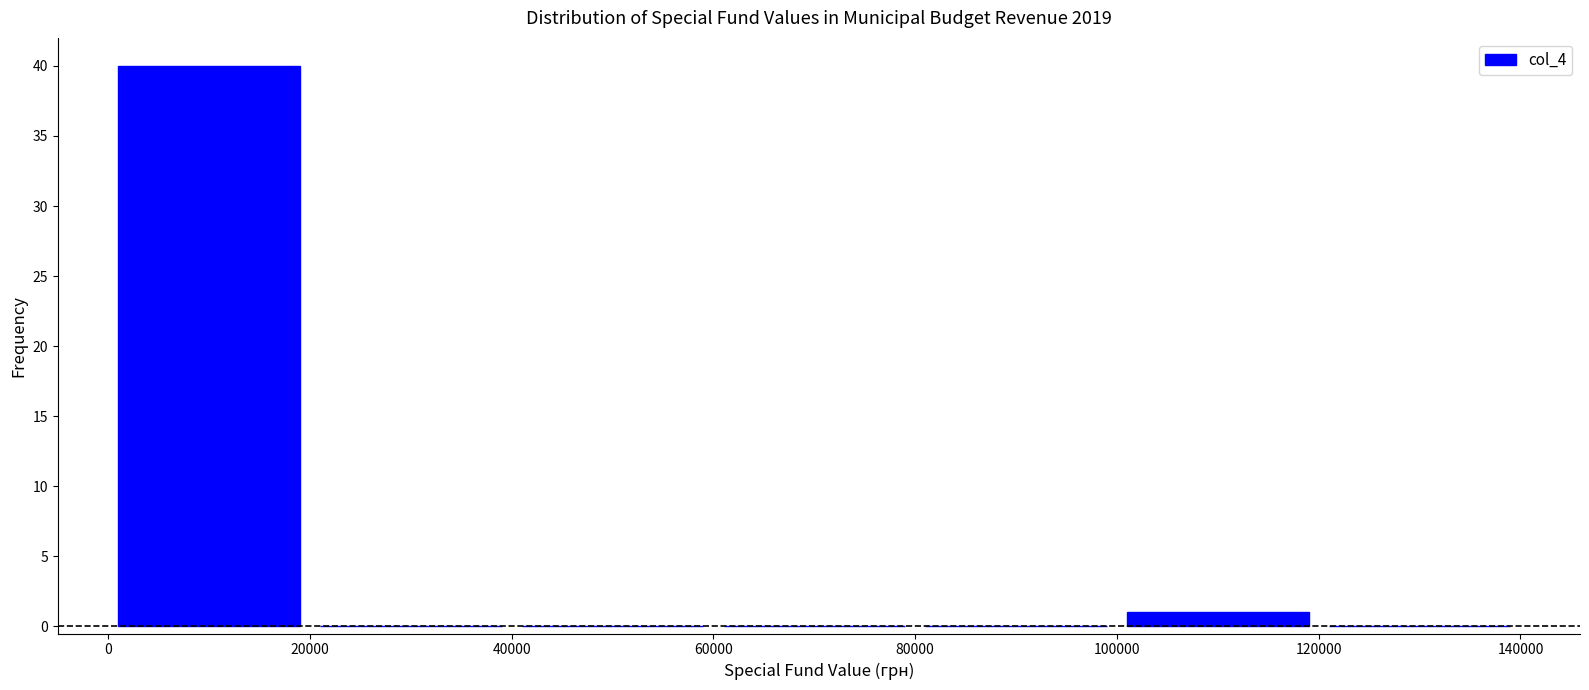

How tall is the bar that spans 100000 to 120000 on the x-axis? The values are not printed on the chart, so give them approximately, as read against the axis.

1